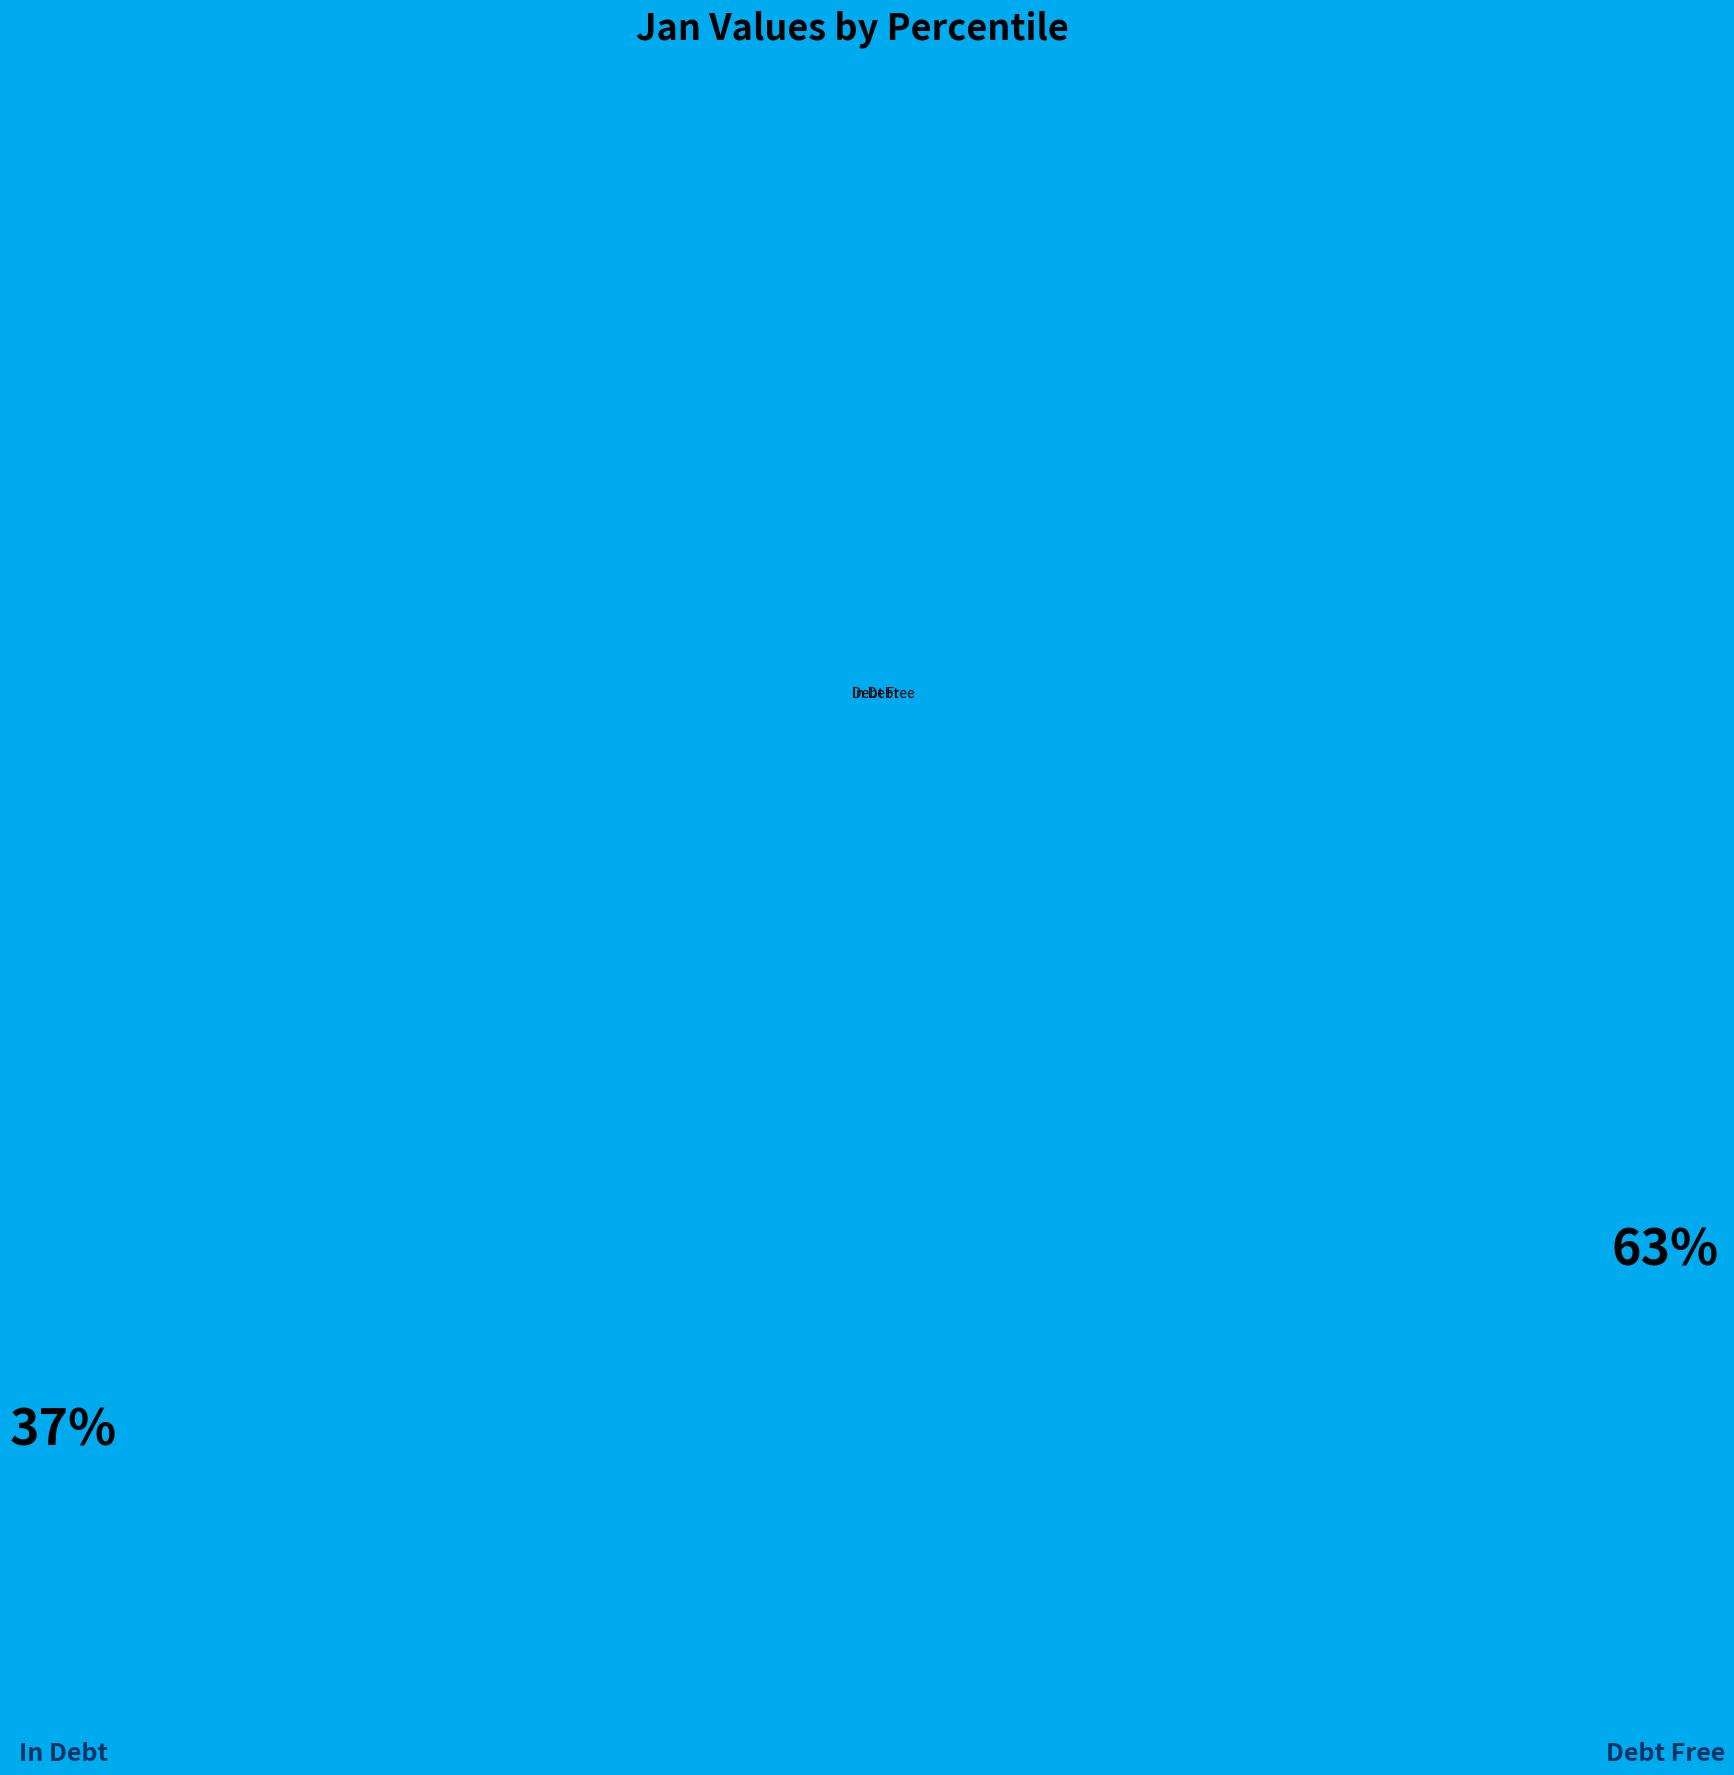

Is there a majority slice in this chart?

Yes